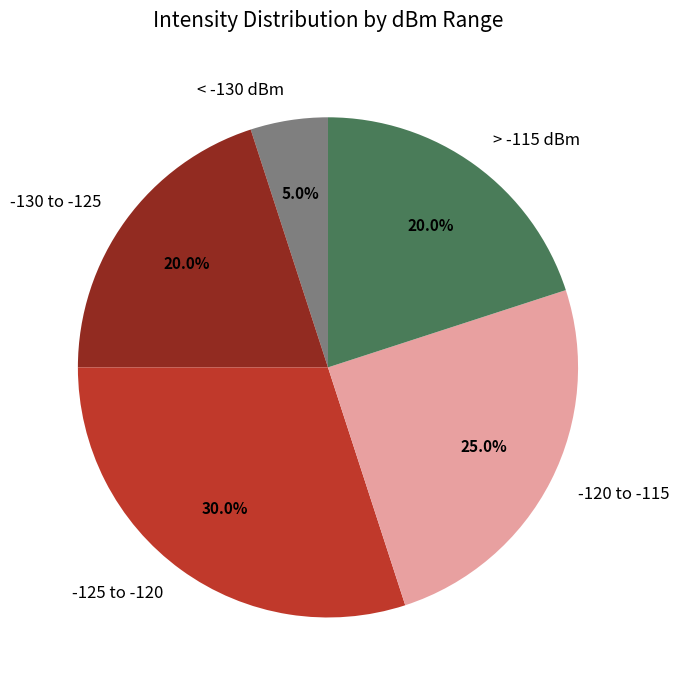

Which category has the smallest portion of the pie?

< -130 dBm